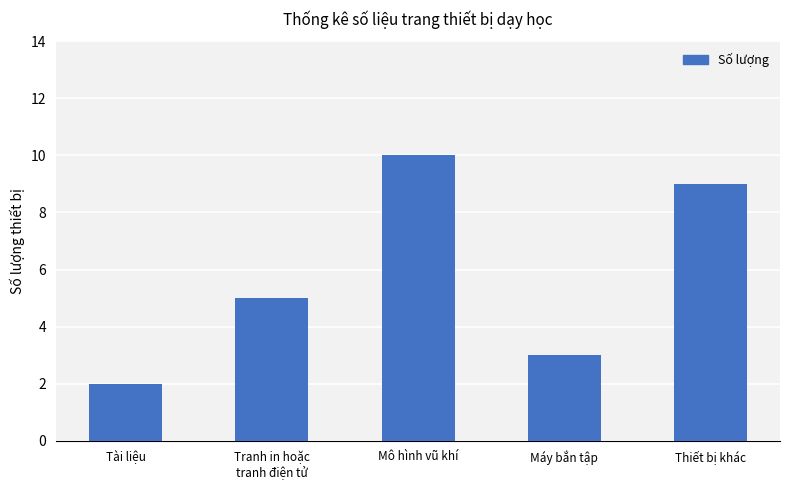

Count the number of categories in the chart.

5